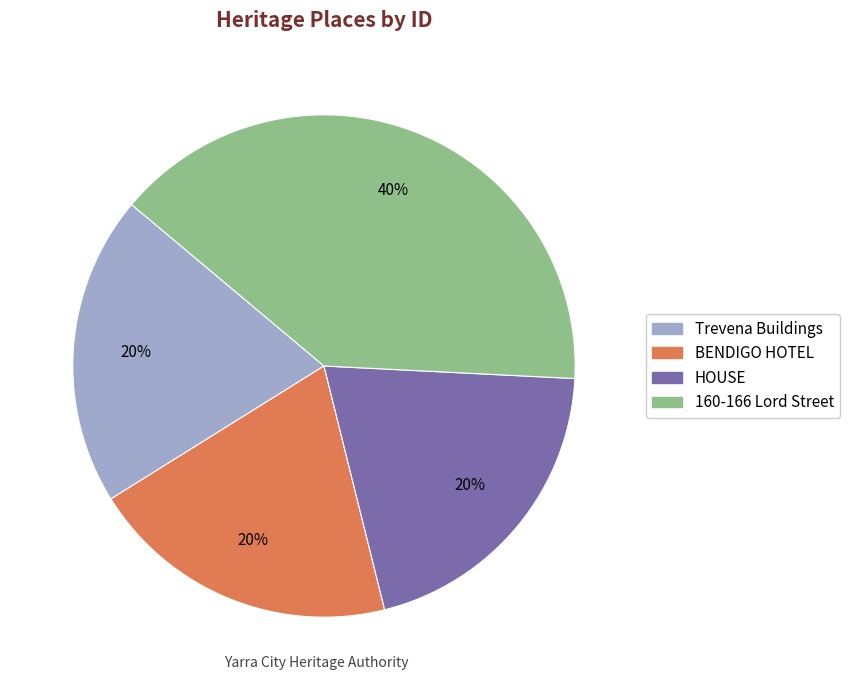

What is the largest slice in the pie chart?

160-166 Lord Street